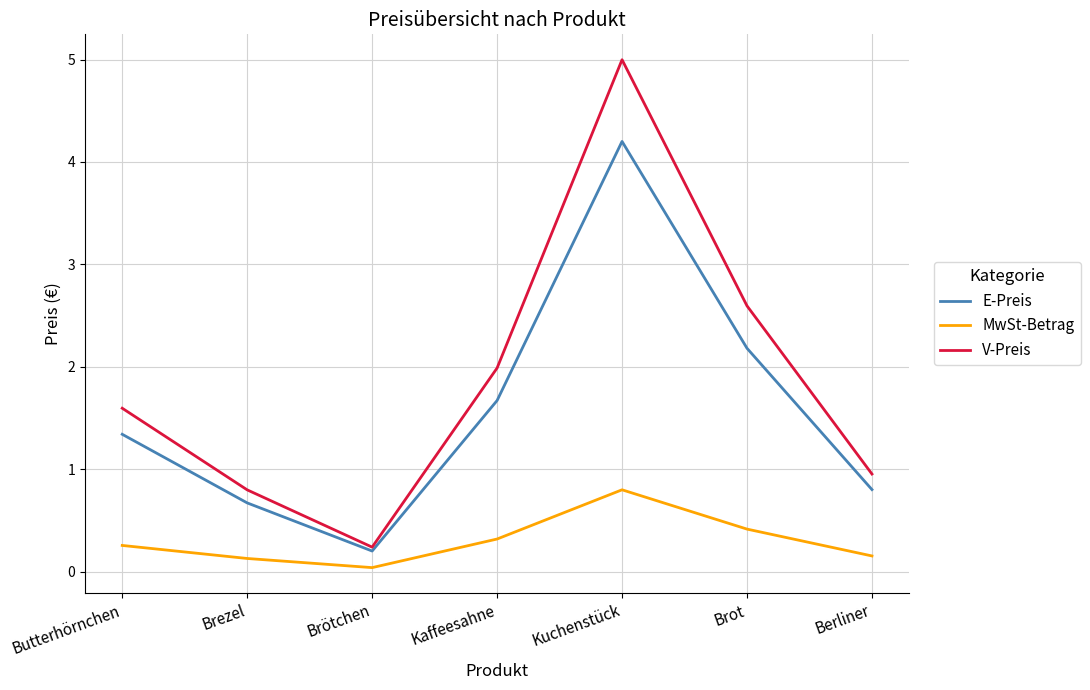

List the labels in order of V-Preis value, largest first.

Kuchenstück, Brot, Kaffeesahne, Butterhörnchen, Berliner, Brezel, Brötchen